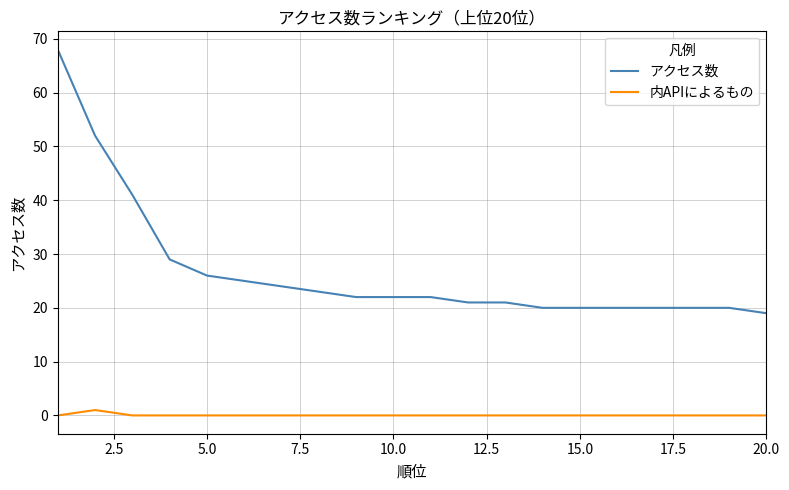

True or false: アクセス数 and 内APIによるもの intersect in this chart.

False